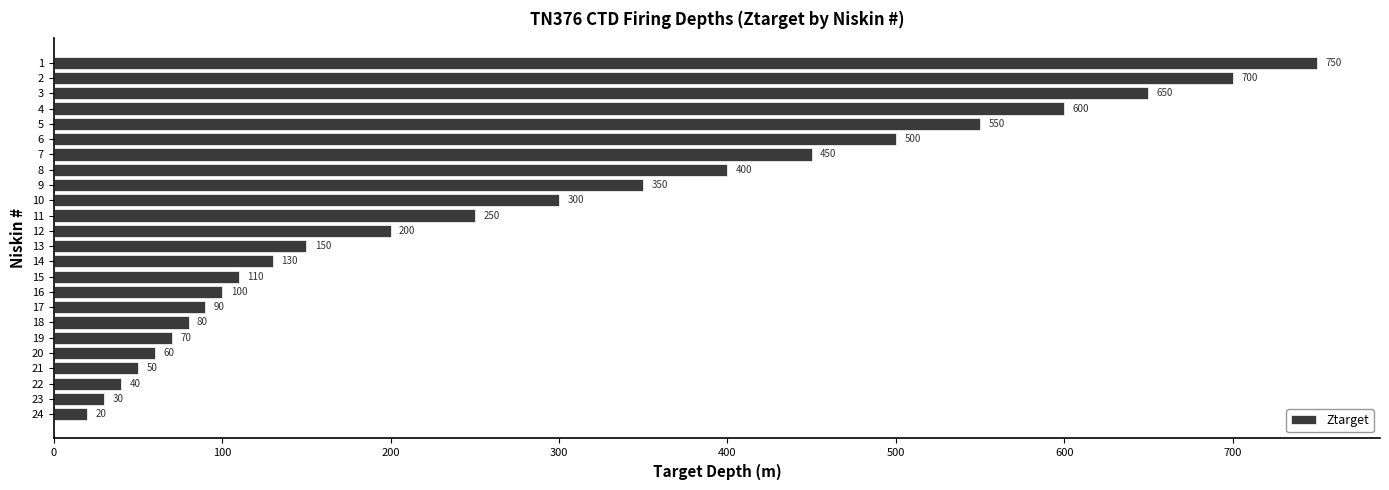

True or false: the data shows 400 at 8.

True